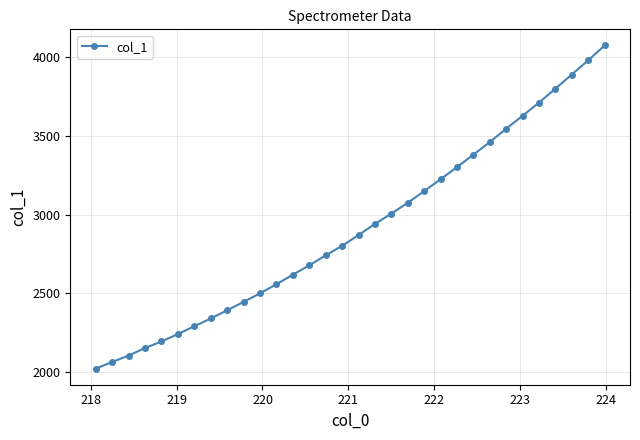

True or false: the data has more than 2 interior local peaks.

False